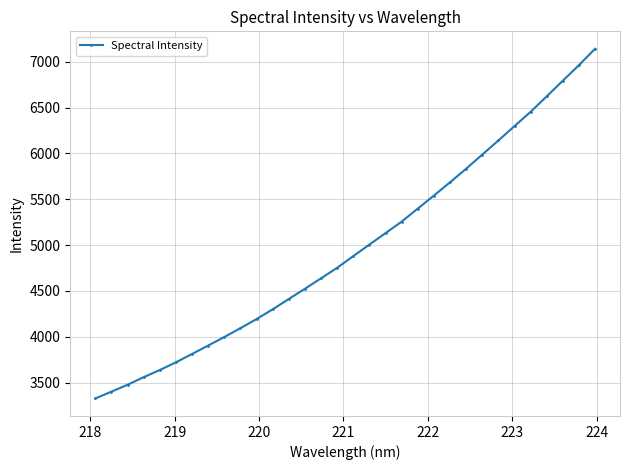

Does the chart have visible grid lines?

Yes